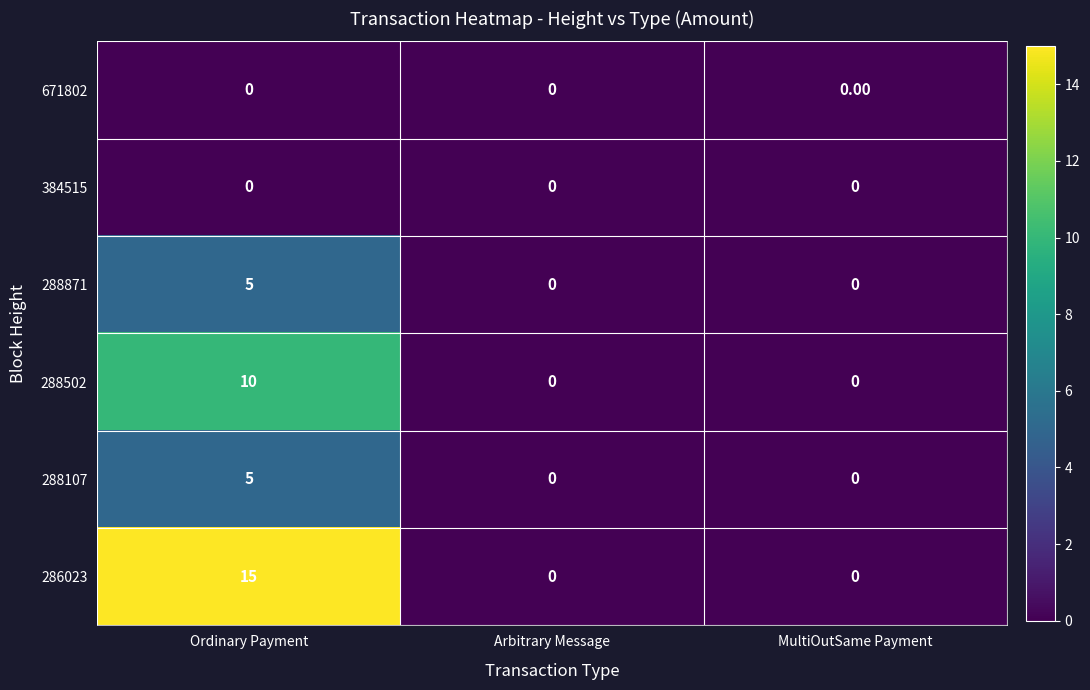

Which series has the largest total across all categories?

286023